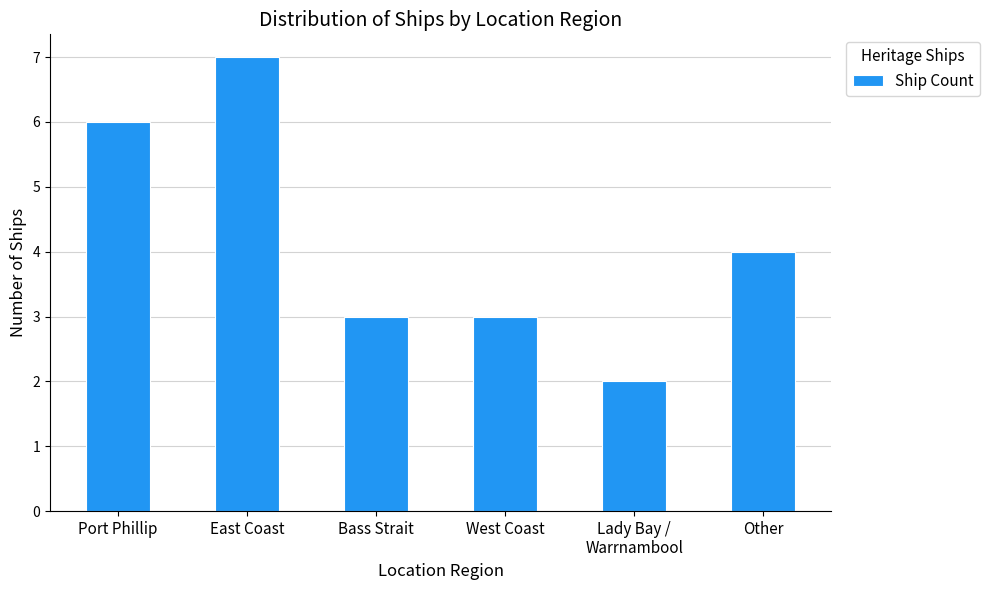

What value does the data have at Lady Bay /
Warrnambool?

2